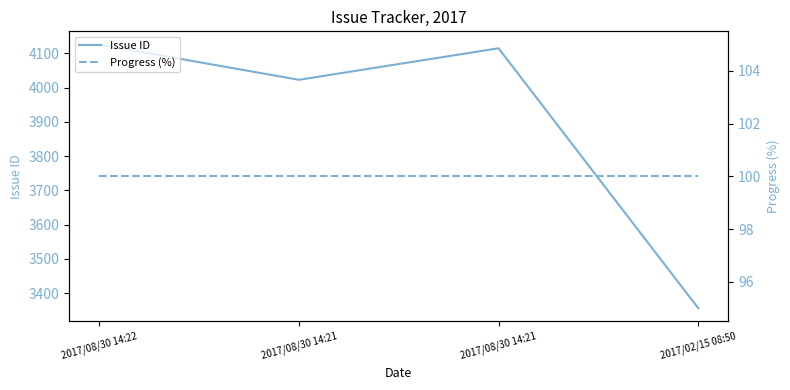

Reading left to right, what are all the values shown in this chart?

Issue ID: 4126	4023	4115	3356
Progress (%): 100	100	100	100